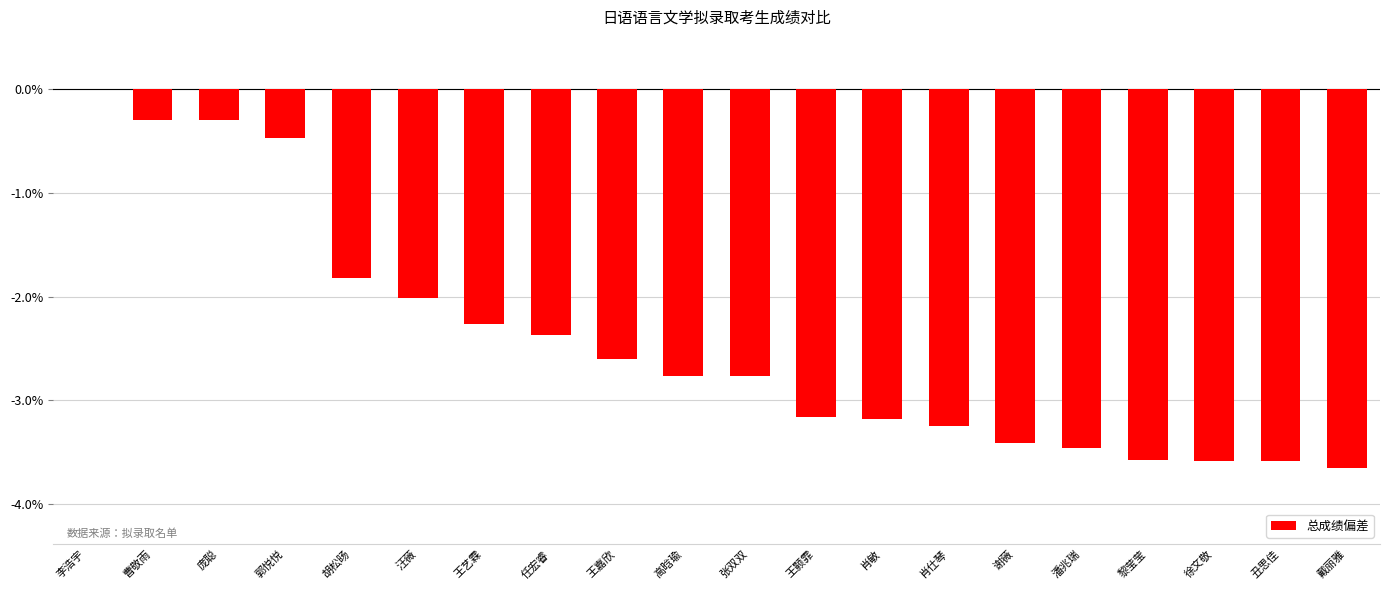

Count the number of categories in the chart.

20